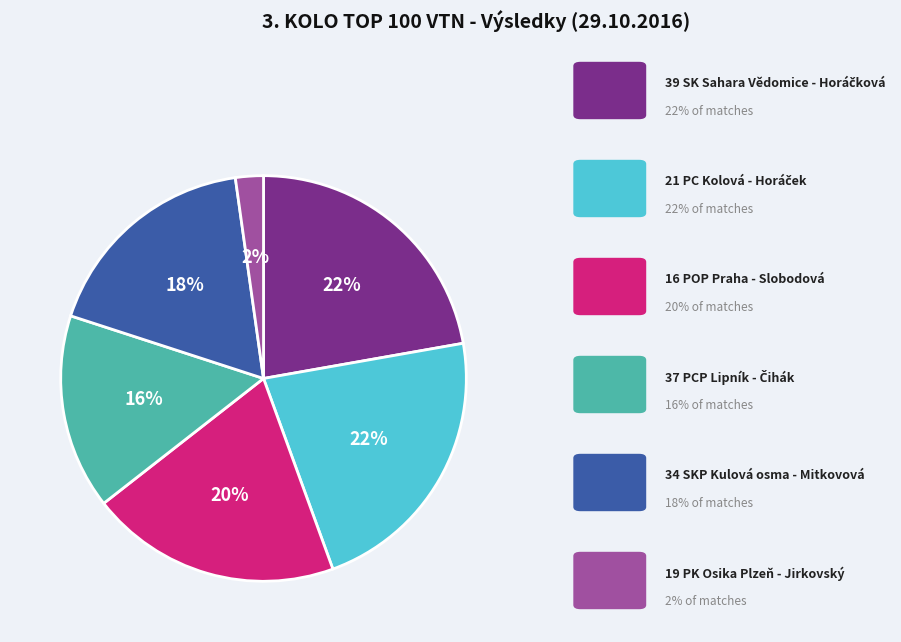

Is there a majority slice in this chart?

No